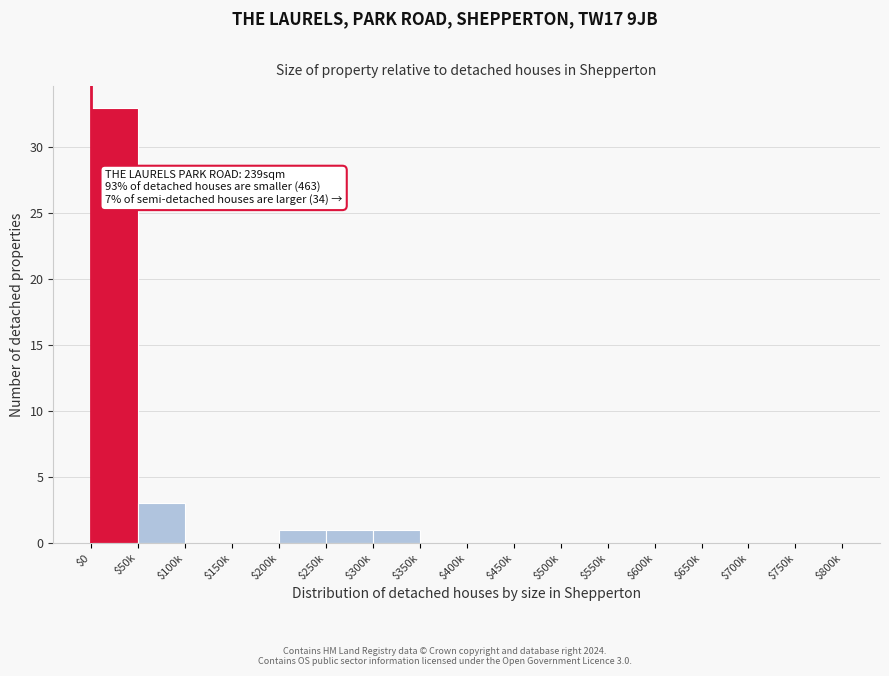

What is the sum of all values?

39